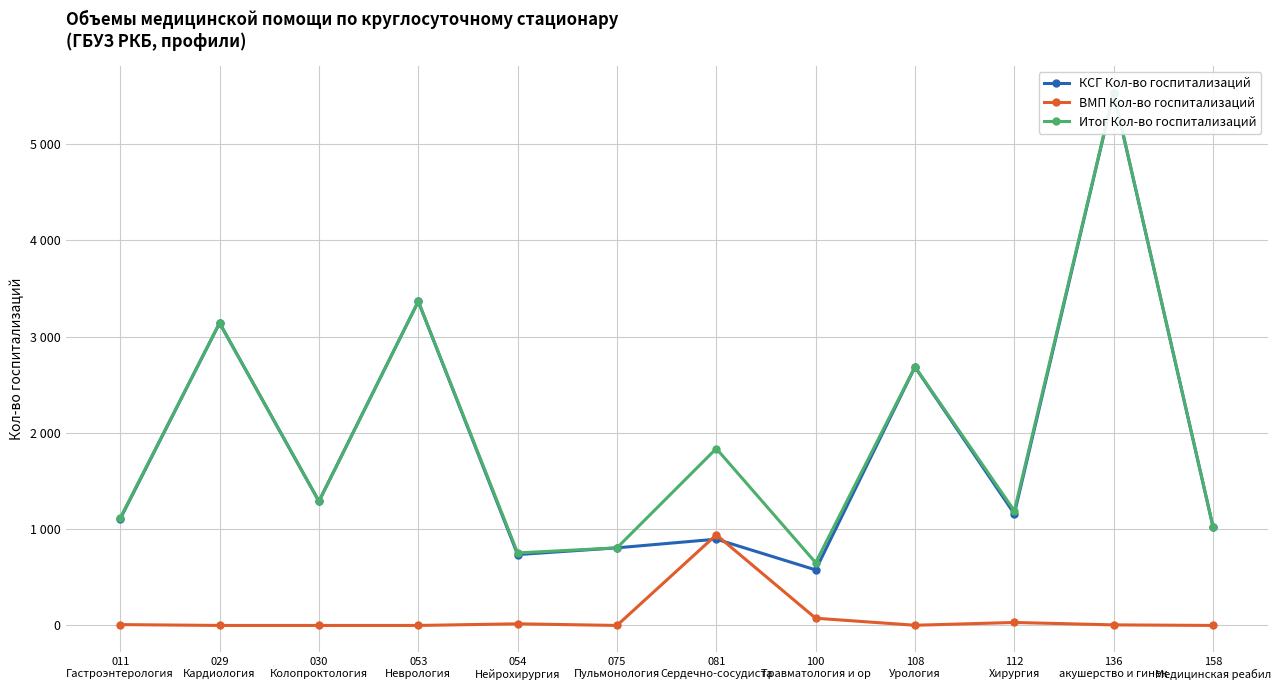

What is the difference between the maximum and minimum values in the КСГ Кол-во госпитализаций series?

4950